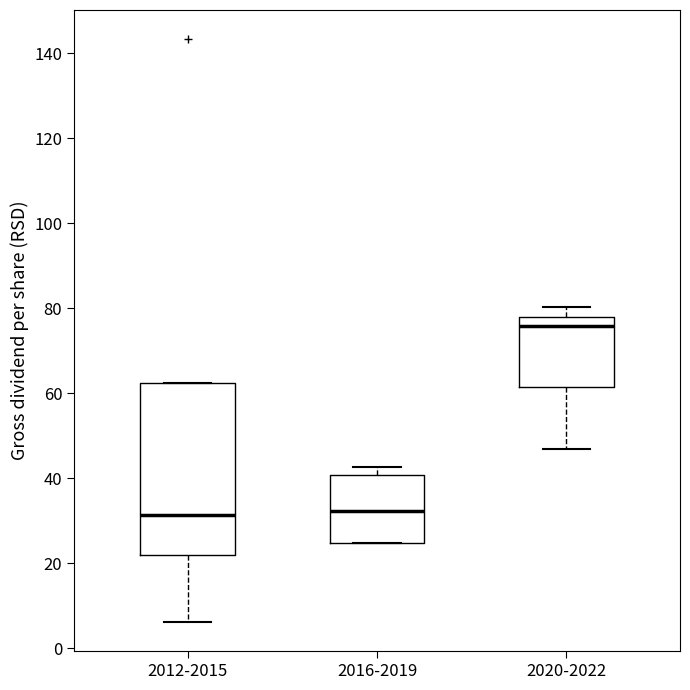

Reading left to right, transcribe this box plot: for each box, give where its median line is, the range the box spans, and where its two whiskers end, as read against the y-axis. The values are not printed on the chart, so give them approximately, as read against the axis.

2012-2015: median 32, box 22 to 62, whiskers 6 to 62
2016-2019: median 32, box 24 to 40, whiskers 24 to 42
2020-2022: median 76, box 62 to 78, whiskers 46 to 80